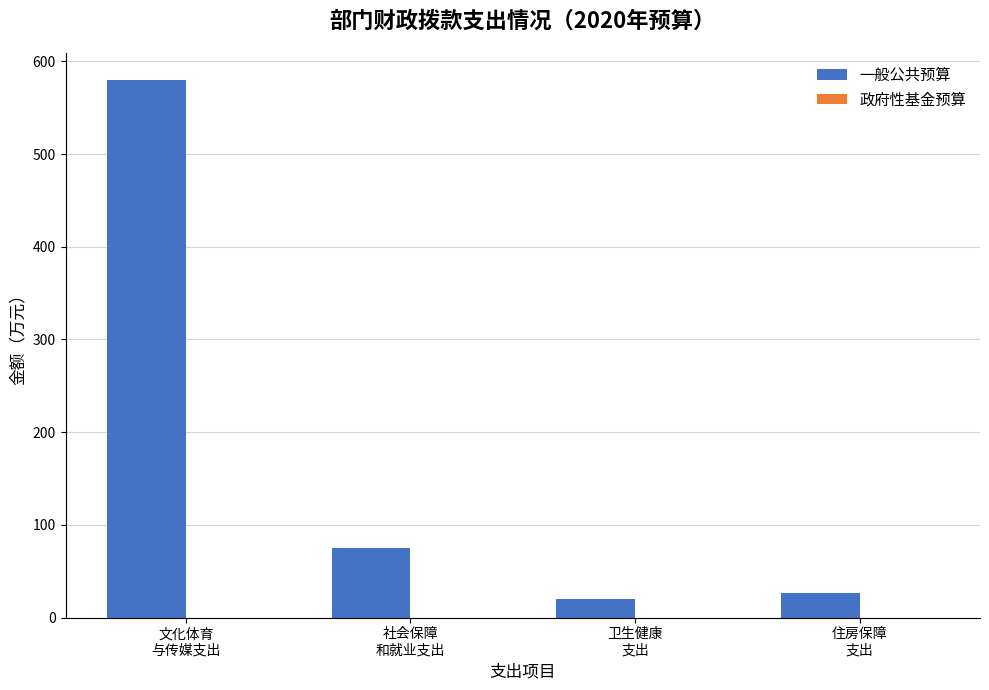

How many bars are there in total?

4